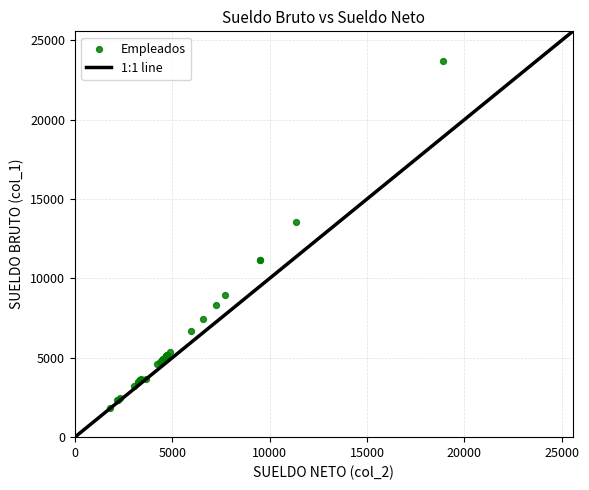

What Y value in the scatter plot is closest to 12739?

13573.2